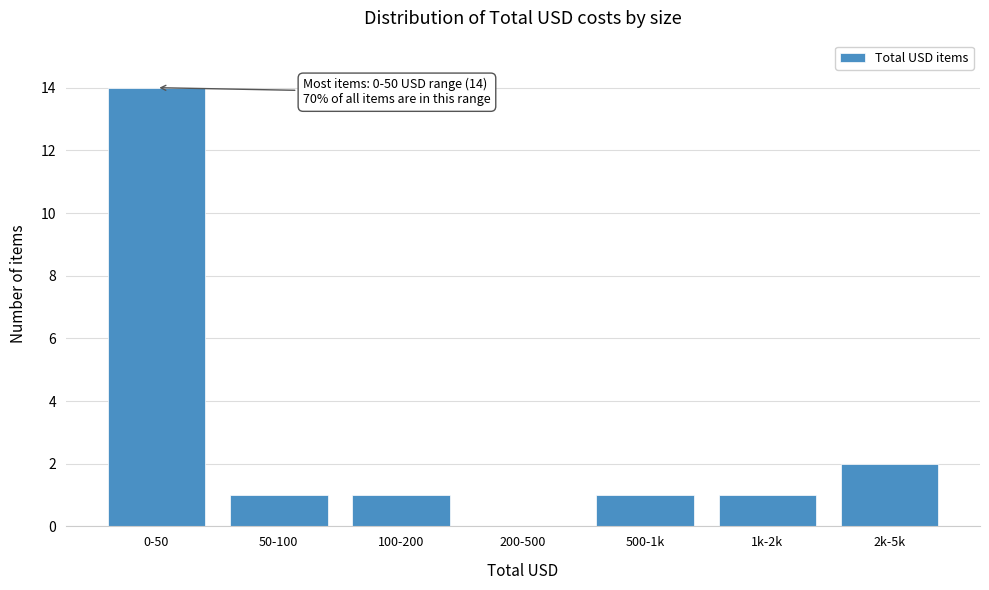

Reading right to left, transcribe all the data shown in this chart.

2k-5k=2	1k-2k=1	500-1k=1	200-500=0	100-200=1	50-100=1	0-50=14